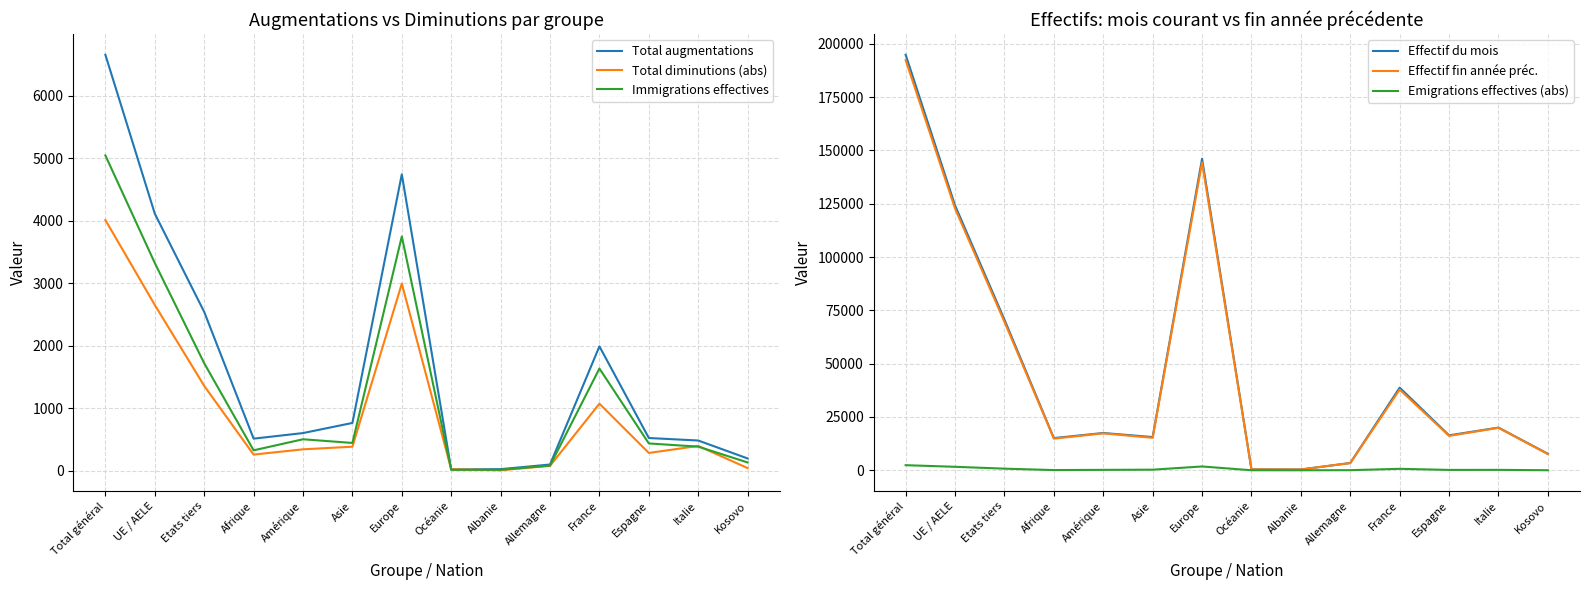

Reading left to right, list all the values displayed in this chart.

Total augmentations: 6653	4112	2541	514	603	765	4741	20	26	100	1990	524	484	197
Total diminutions (abs): 4010	2652	1358	259	343	385	2993	24	8	79	1073	285	397	43
Immigrations effectives: 5043	3323	1720	327	504	445	3748	16	16	83	1635	437	386	133
Effectif du mois: 194828	124195	70633	15091	17486	15565	146051	404	376	3412	38744	16383	20019	7731
Effectif fin année préc.: 192323	122719	69604	14837	17312	15216	144320	413	359	3399	37836	16124	19904	7576
Emigrations effectives (abs): 2388	1634	754	103	198	283	1789	15	2	50	686	169	196	16